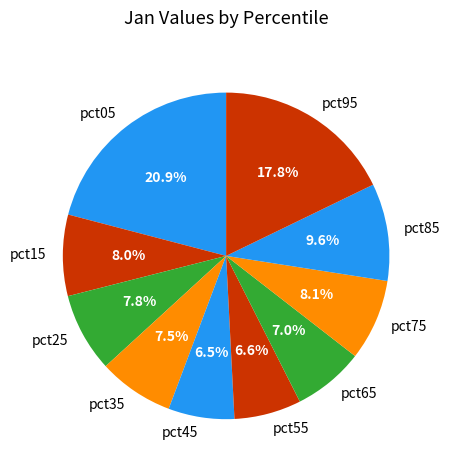

Which has a higher value, pct95 or pct85?

pct95